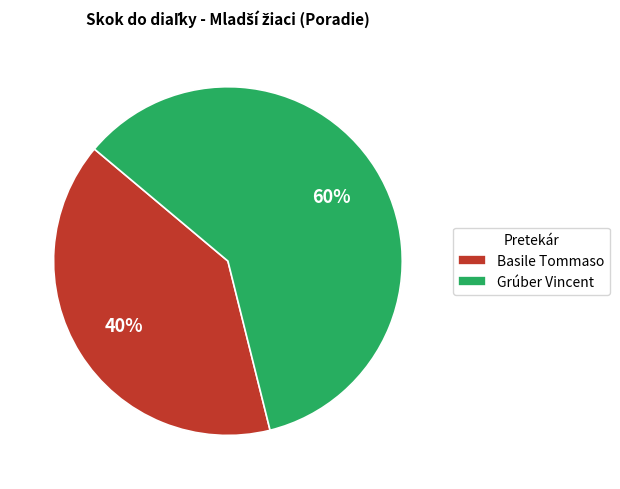

Which category accounts for the majority?

Grúber Vincent